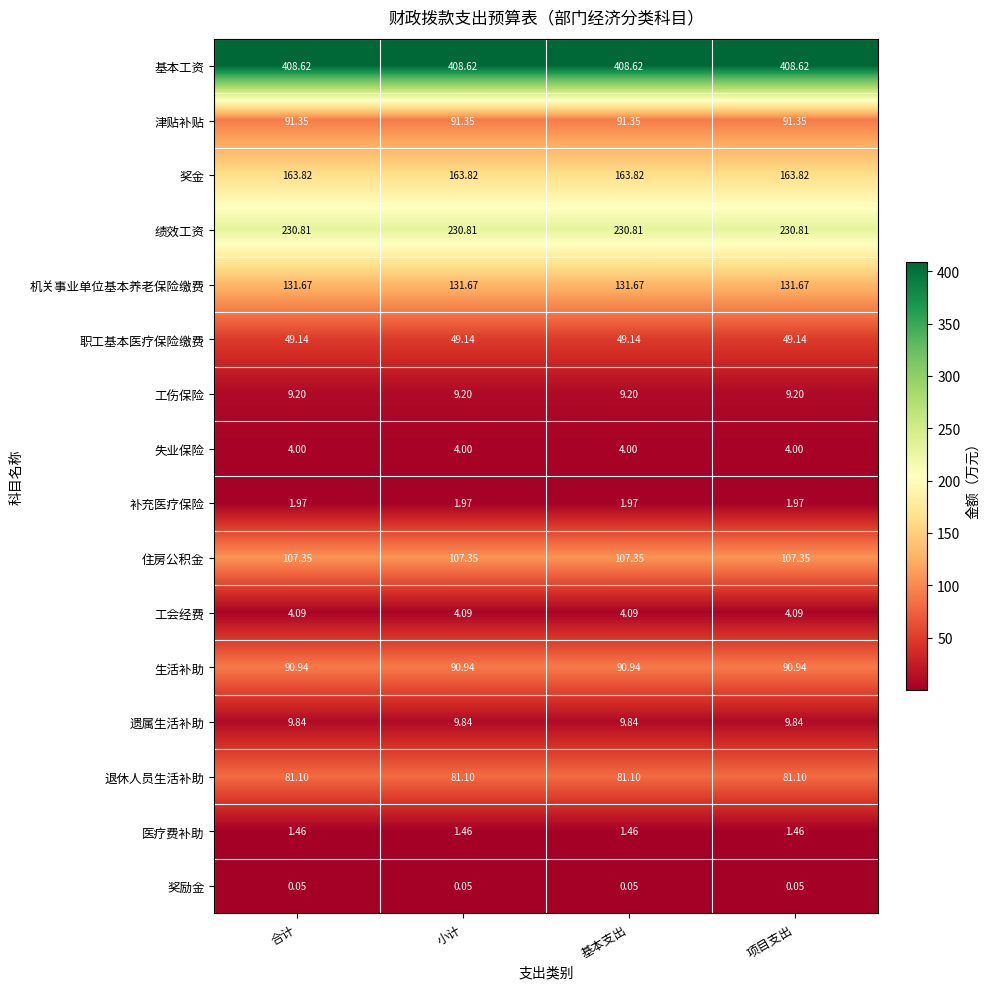

At 小计, list the series in order from smallest to largest.

奖励金, 医疗费补助, 补充医疗保险, 失业保险, 工会经费, 工伤保险, 遗属生活补助, 职工基本医疗保险缴费, 退休人员生活补助, 生活补助, 津贴补贴, 住房公积金, 机关事业单位基本养老保险缴费, 奖金, 绩效工资, 基本工资